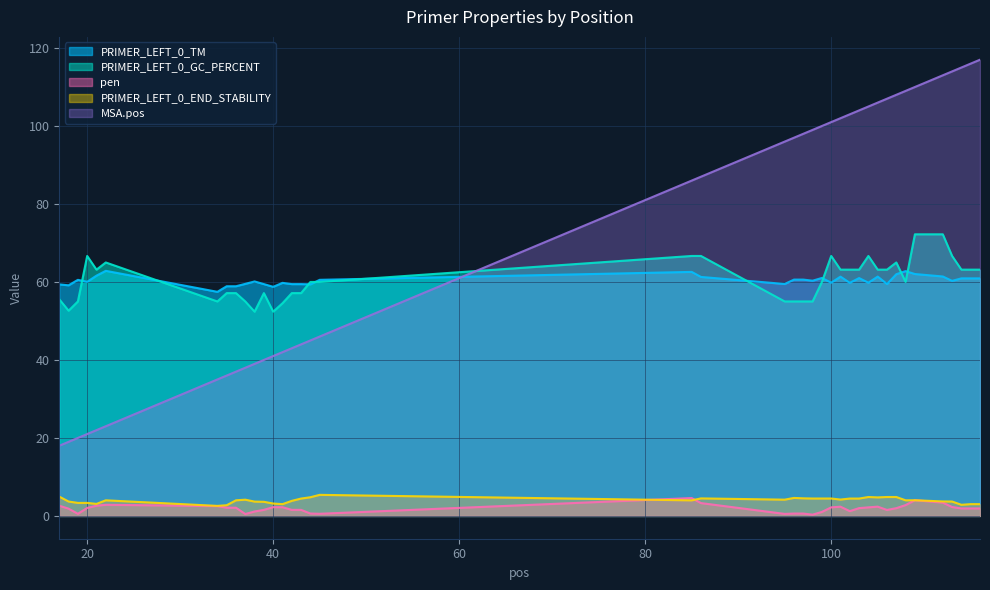

After their last crossing, which series has the higher values: PRIMER_LEFT_0_GC_PERCENT or MSA.pos?

MSA.pos